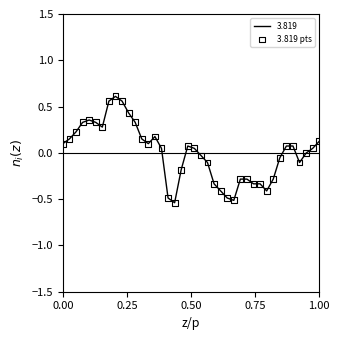

What is the difference between the maximum and minimum values?

1.1